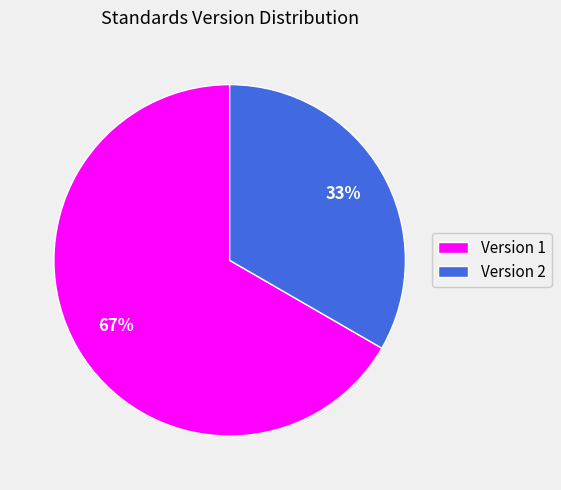

What is the largest slice in the pie chart?

Version 1